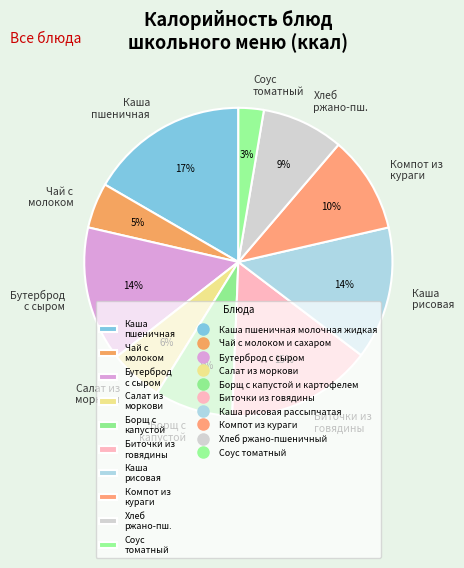

Combined, do Биточки из говядины and Хлеб ржано-пш. account for over 50%?

No